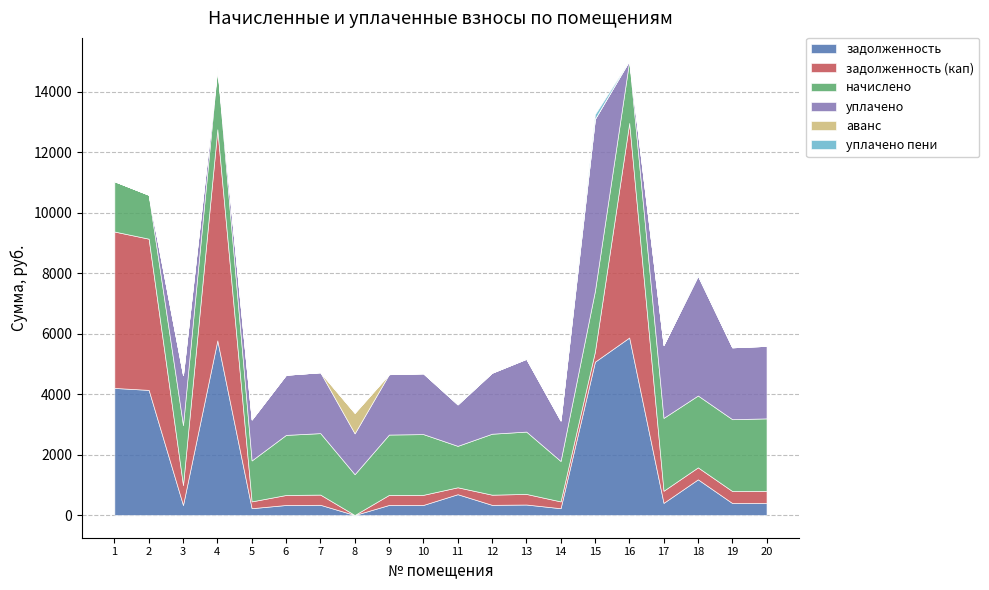

How many intersections are there between уплачено and начислено?

5